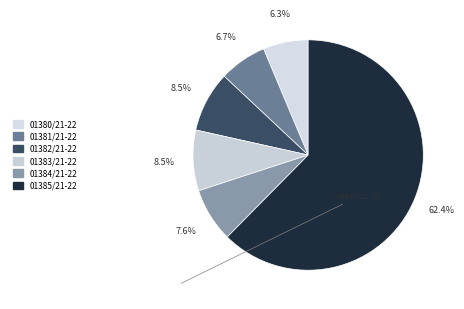

To the nearest percent, what is the difference between the largest and smallest slice percentages?

56%